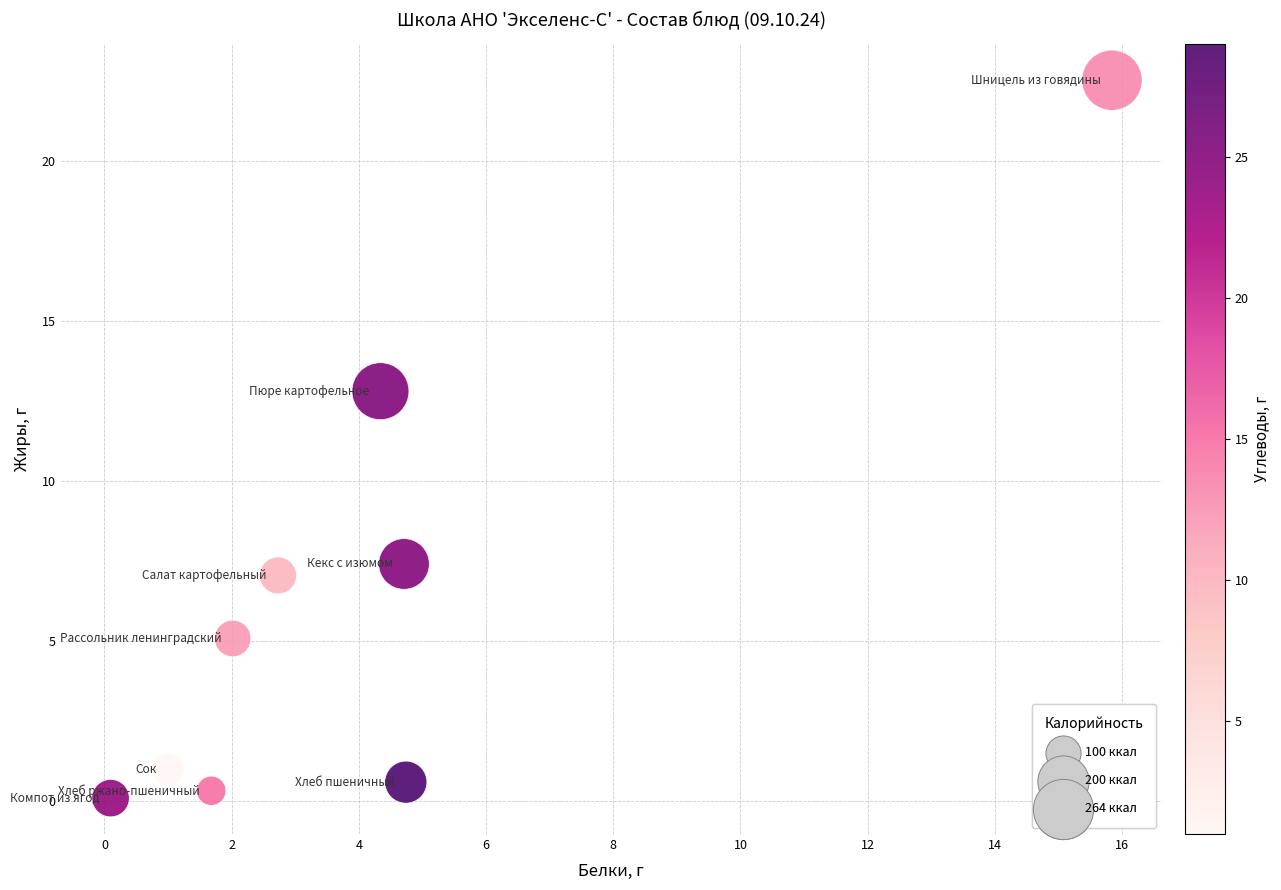

What Y value in the scatter plot is closest to 11?

12.8